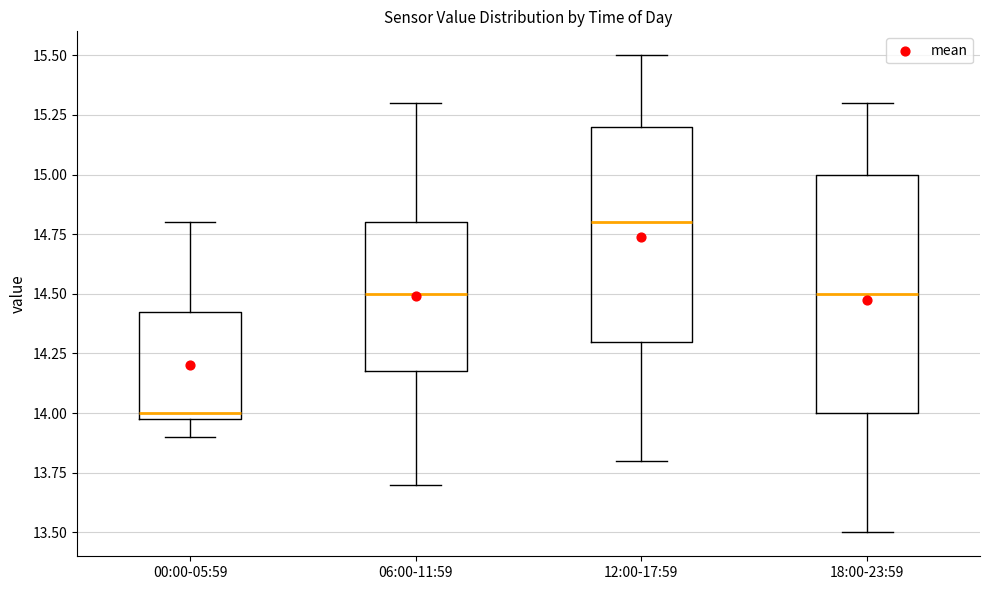

Where does the median line of the box for 18:00-23:59 sit on the y-axis? The values are not printed on the chart, so give them approximately, as read against the axis.

14.50